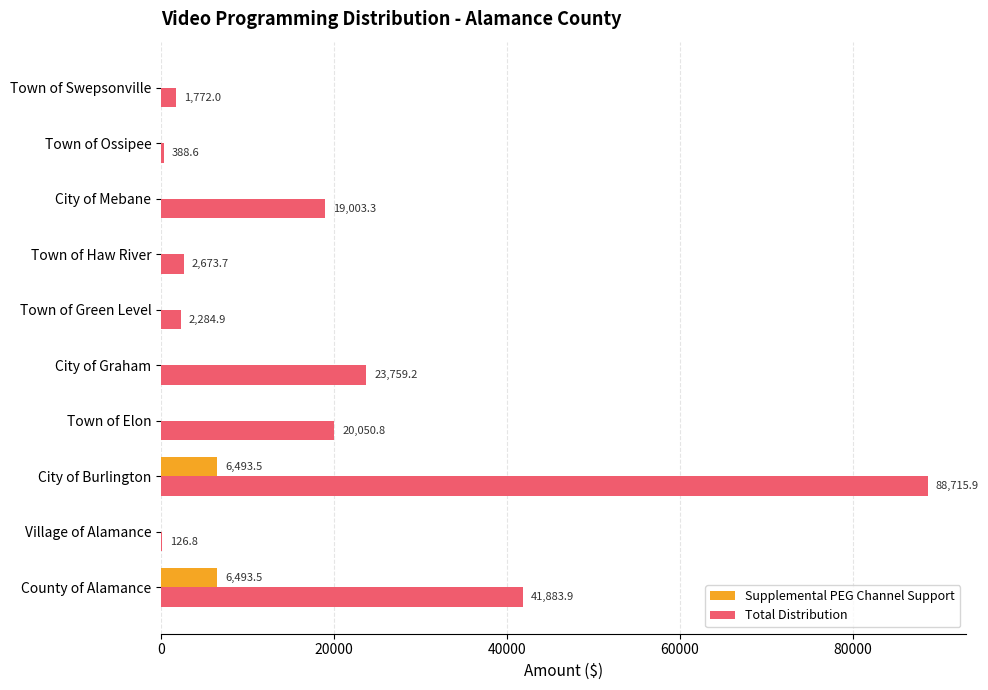

Between City of Graham and Town of Ossipee, which series saw the biggest shift?

Total Distribution